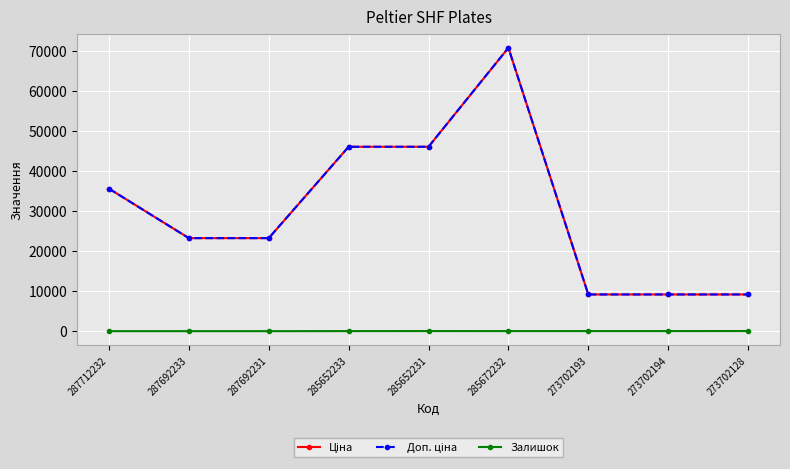

Is this an area chart (filled region under the line)?

No